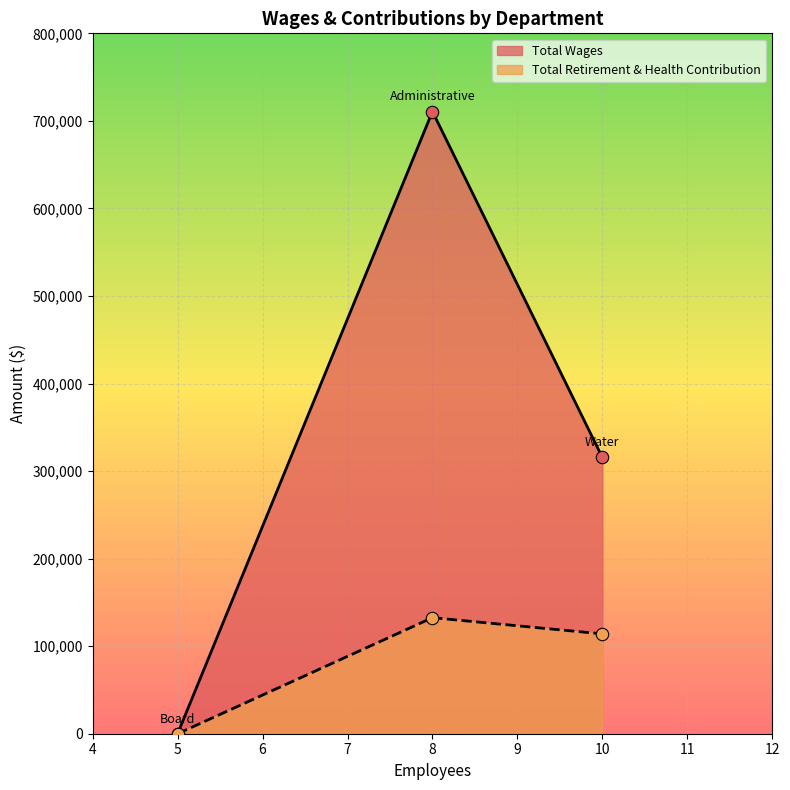

Is the value of Total Retirement & Health Contribution at Water greater than the value of Total Wages at Board?

Yes